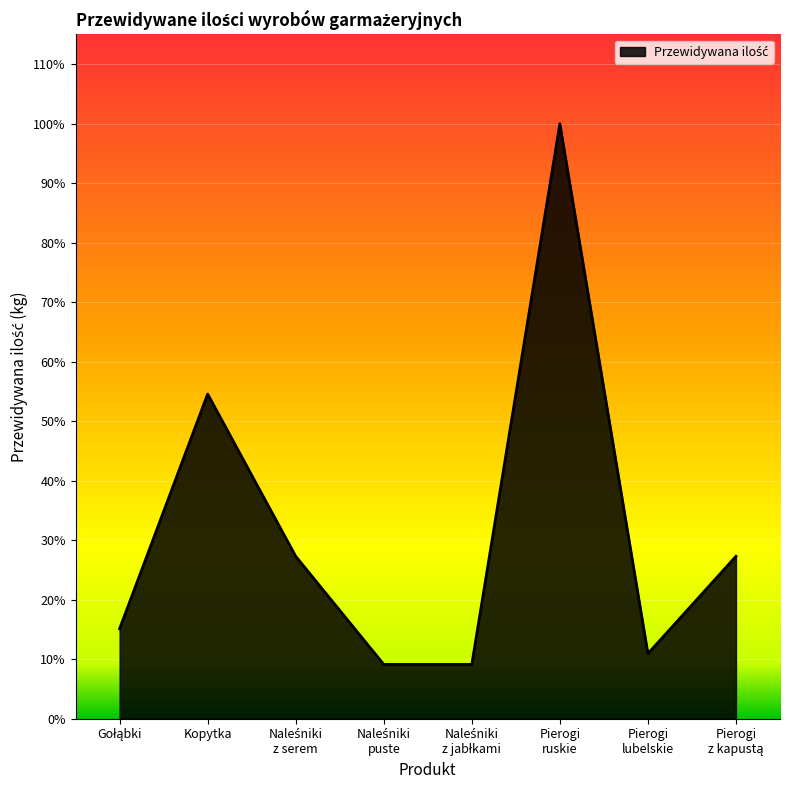

Does the chart display data point markers on the line(s)?

No